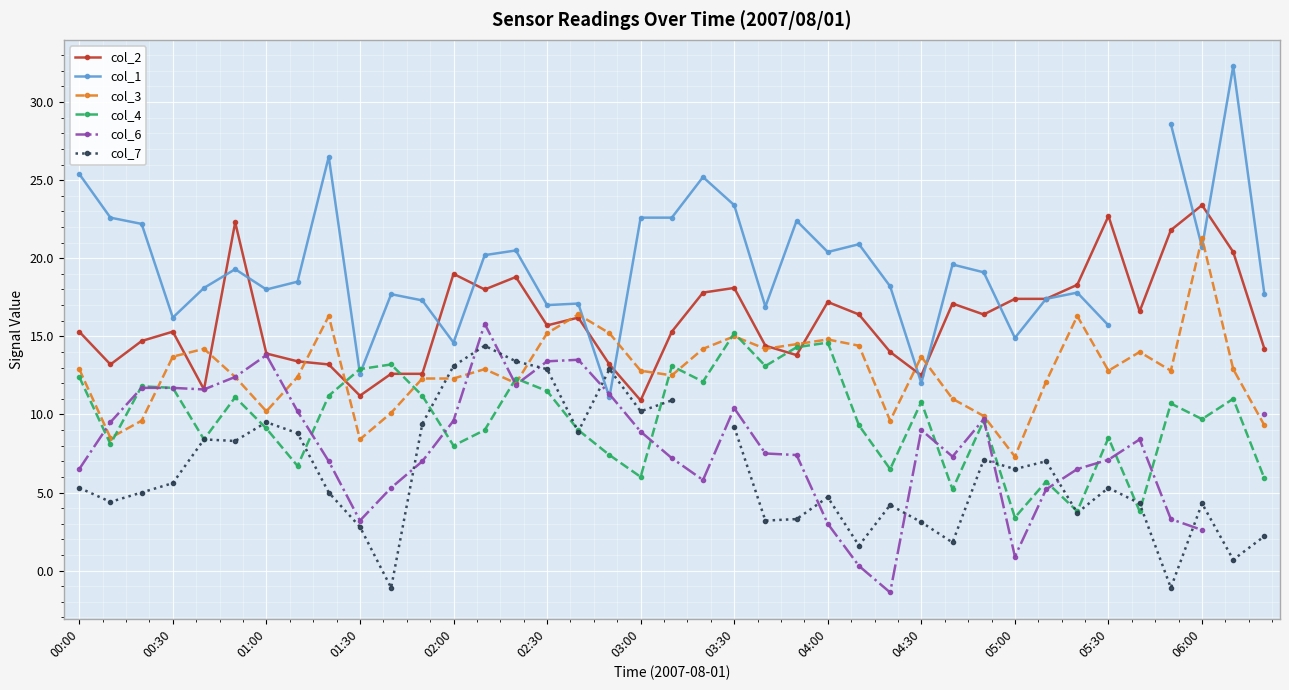

True or false: col_2 and col_6 cross at least once.

False